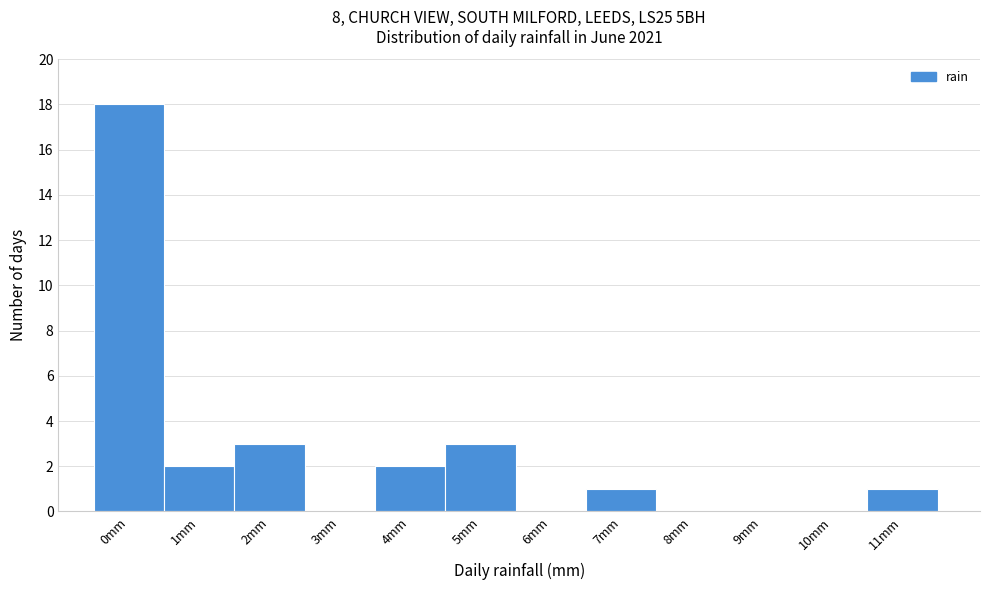

Reading left to right, what are all the values shown in this chart?

0mm=18	1mm=2	2mm=3	3mm=0	4mm=2	5mm=3	6mm=0	7mm=1	8mm=0	9mm=0	10mm=0	11mm=1